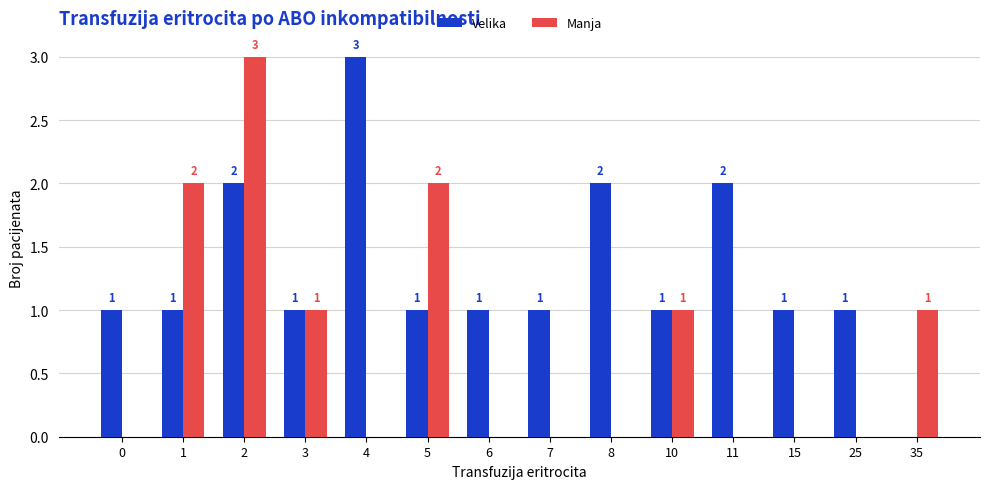

Between 2 and 15, which series saw the biggest shift?

Manja